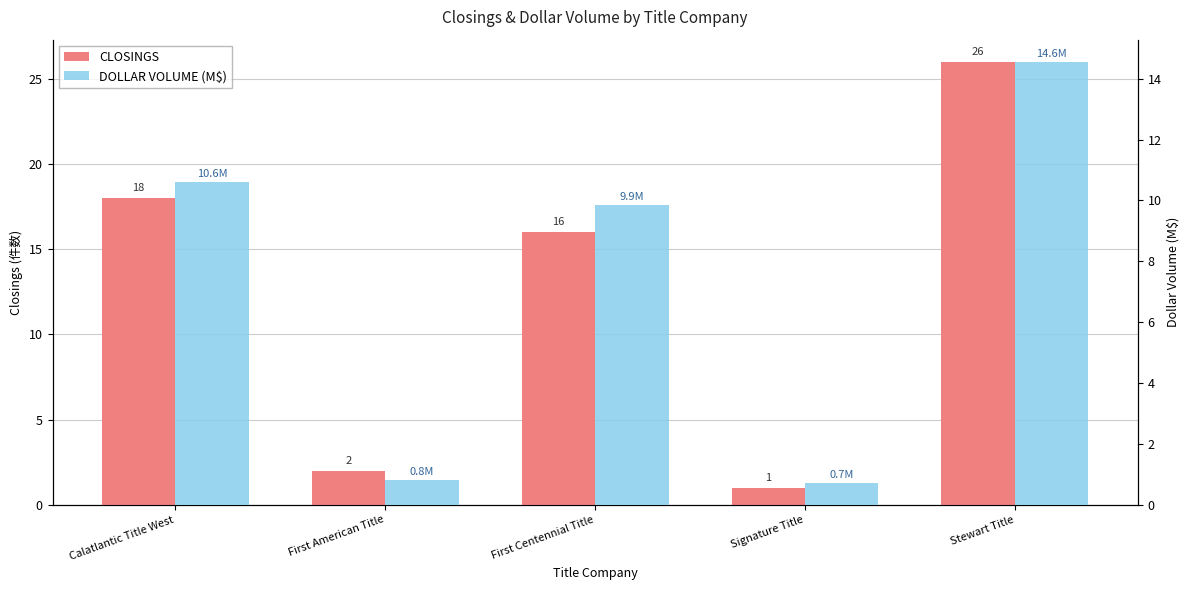

Reading left to right, transcribe all the data shown in this chart.

CLOSINGS: Calatlantic Title West=18.0	First American Title=2.0	First Centennial Title=16.0	Signature Title=1.0	Stewart Title=26.0
DOLLAR VOLUME (M$): Calatlantic Title West=10.6	First American Title=0.8	First Centennial Title=9.9	Signature Title=0.7	Stewart Title=14.6